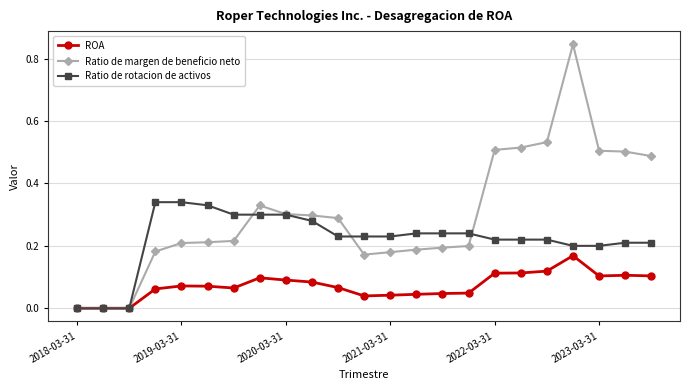

Which series has the widest spread of values?

Ratio de margen de beneficio neto